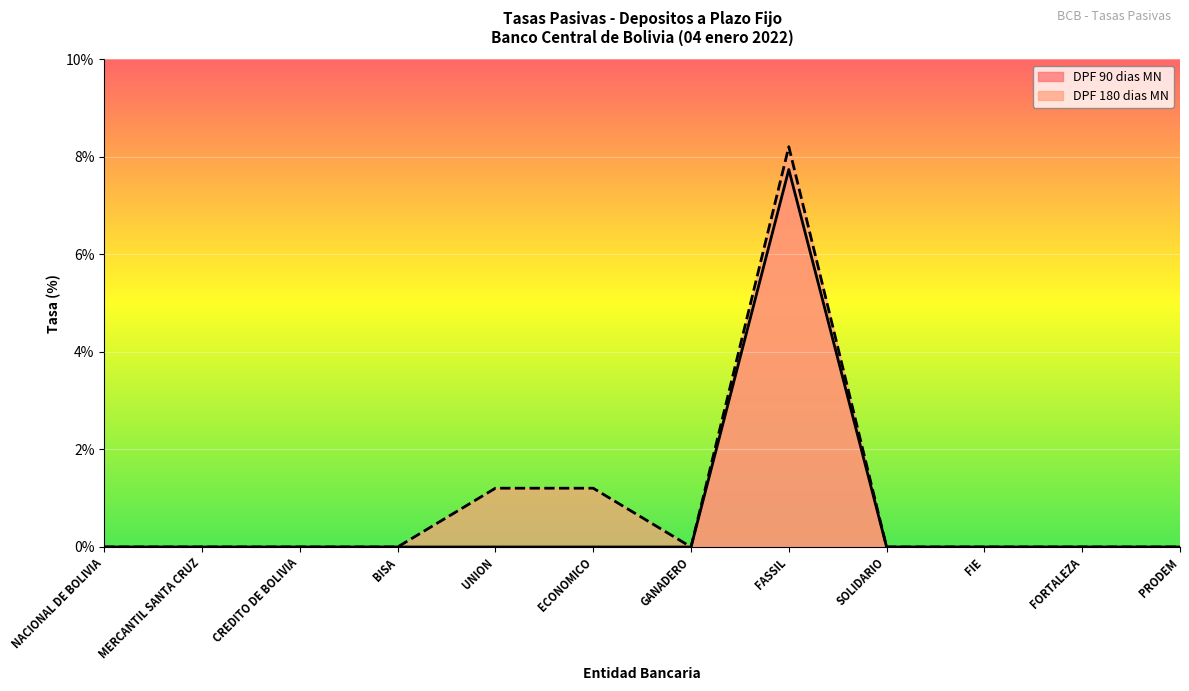

List the labels in order of DPF 90 dias MN value, largest first.

FASSIL, NACIONAL DE BOLIVIA, MERCANTIL SANTA CRUZ, CREDITO DE BOLIVIA, BISA, UNION, ECONOMICO, GANADERO, SOLIDARIO, FIE, FORTALEZA, PRODEM